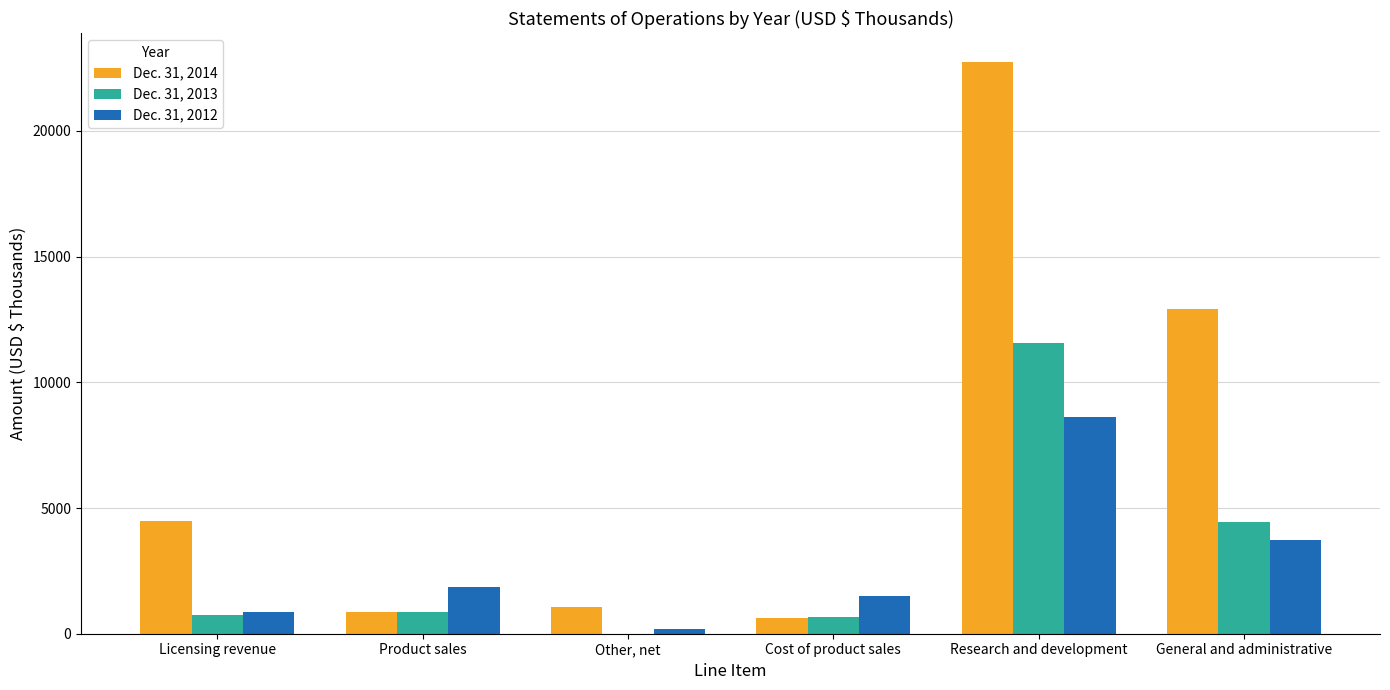

Which series has the largest total across all categories?

Dec. 31, 2014